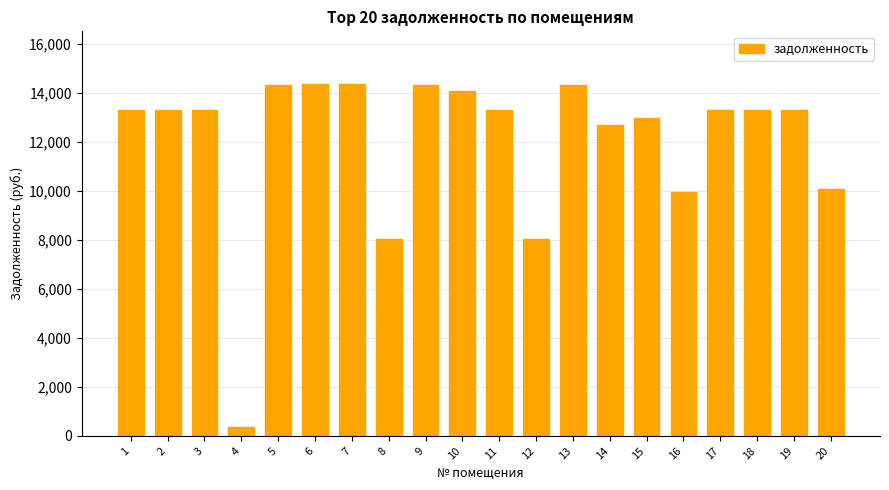

What is the smallest value displayed?

347.7